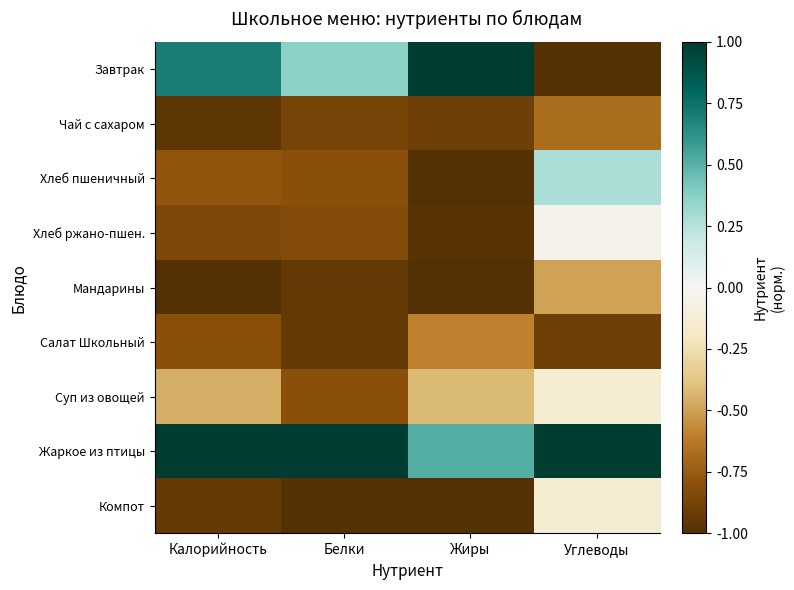

What is the difference between the highest and lowest values at Белки?

2.0